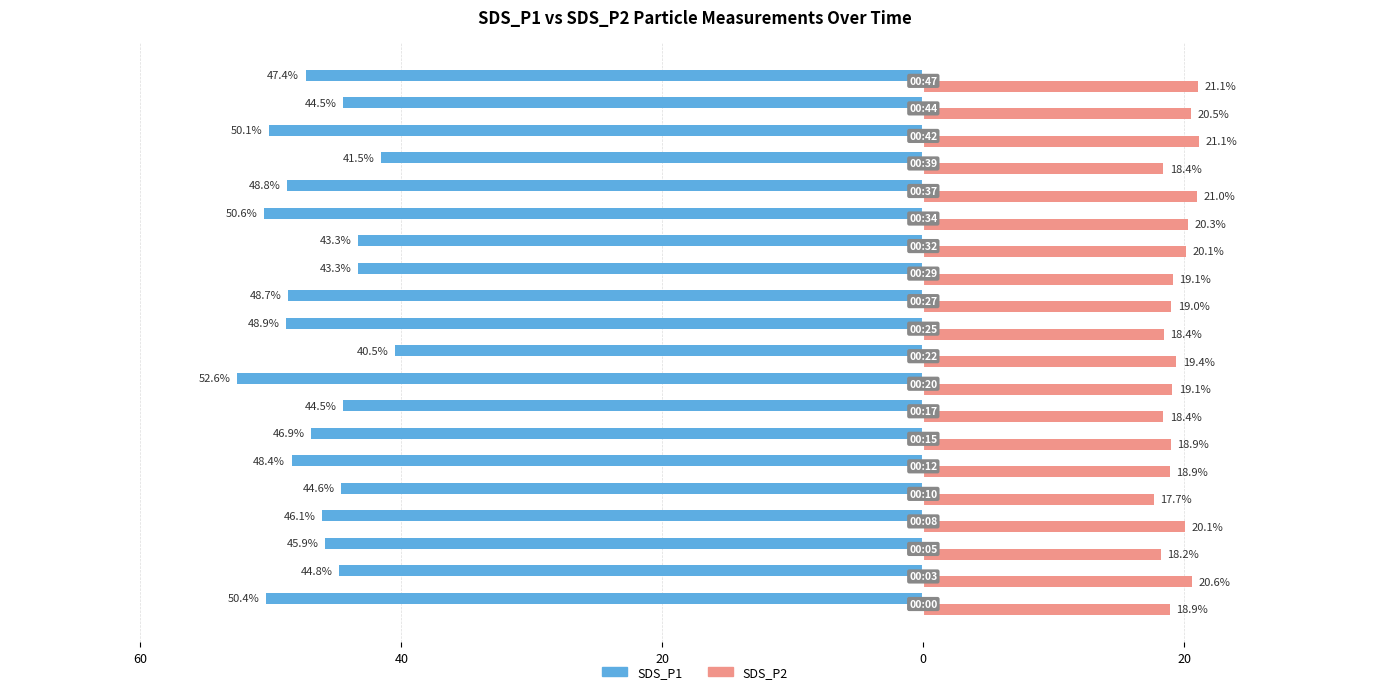

What are all the series names shown in the legend?

SDS_P1, SDS_P2